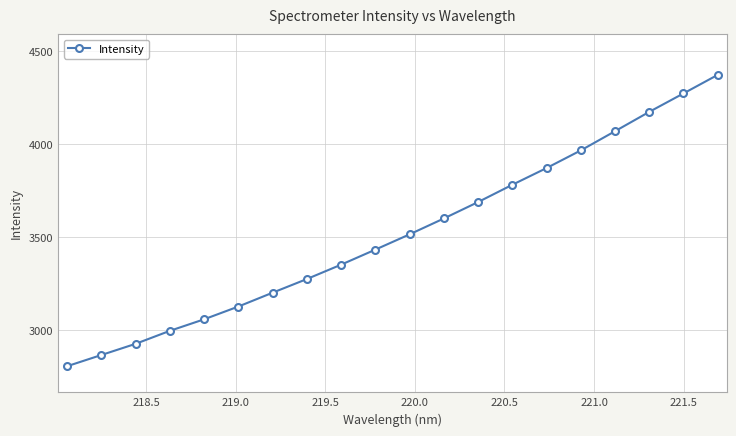

What is the difference between the maximum and minimum values?

1567.2